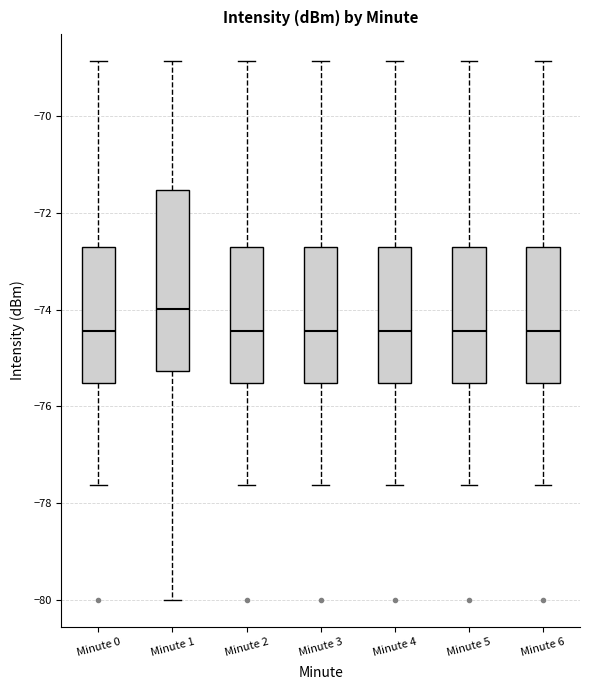

Reading left to right, read every box against the y-axis: the position of its median line, the range the box covers, and the ends of its whiskers. The values are not printed on the chart, so give them approximately, as read against the axis.

Minute 0: median -74.4, box -75.6 to -72.6, whiskers -77.6 to -68.8
Minute 1: median -74.0, box -75.2 to -71.6, whiskers -80.0 to -68.8
Minute 2: median -74.4, box -75.6 to -72.6, whiskers -77.6 to -68.8
Minute 3: median -74.4, box -75.6 to -72.6, whiskers -77.6 to -68.8
Minute 4: median -74.4, box -75.6 to -72.6, whiskers -77.6 to -68.8
Minute 5: median -74.4, box -75.6 to -72.6, whiskers -77.6 to -68.8
Minute 6: median -74.4, box -75.6 to -72.6, whiskers -77.6 to -68.8